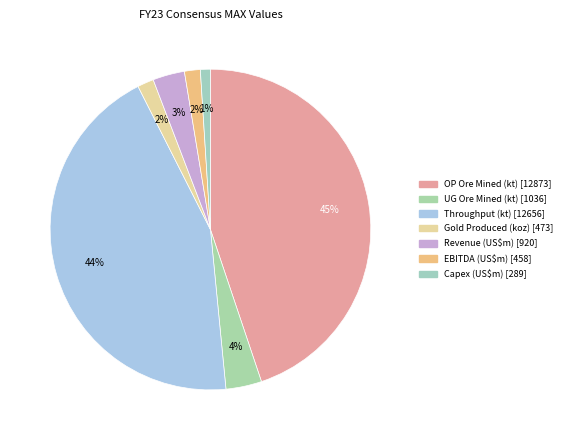

How many segments does this pie chart have?

7